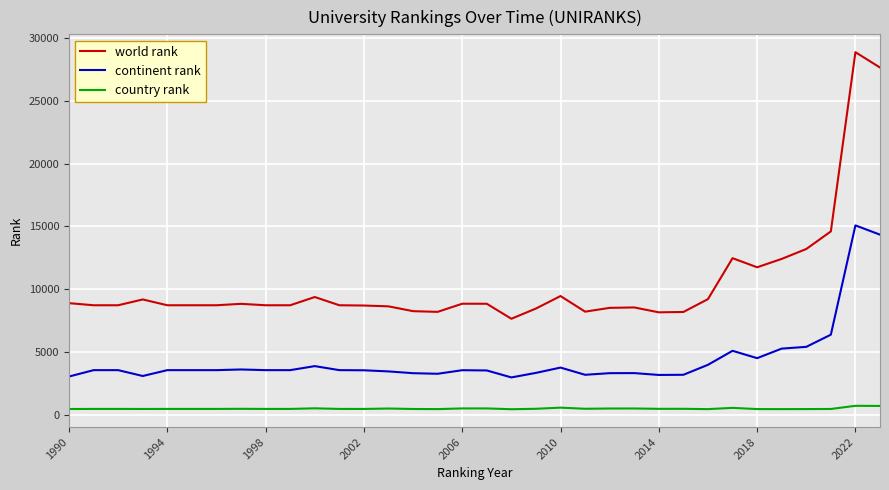

Rank the series by their maximum value, from lowest to highest.

country rank, continent rank, world rank